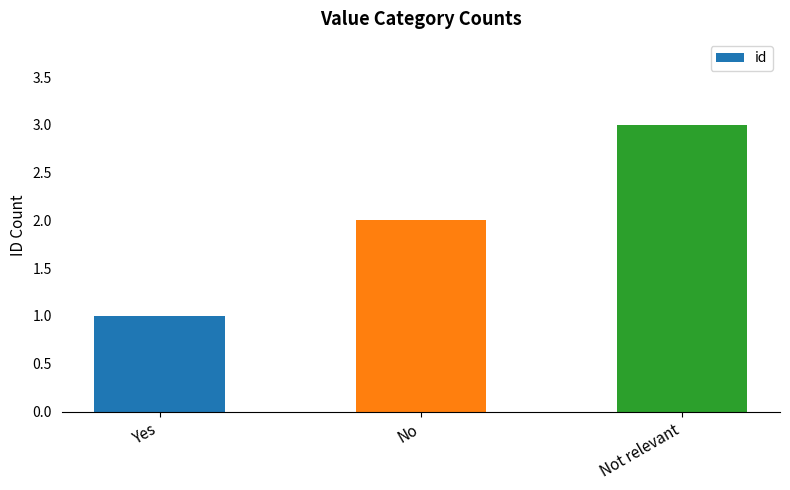

What is the change in value from Yes to Not relevant?

+2